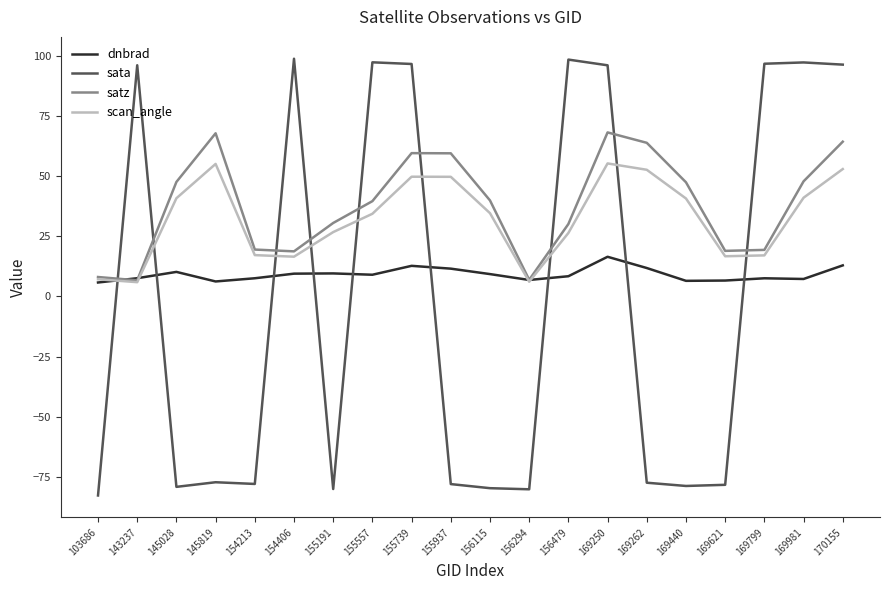

After their last crossing, which series has the higher values: dnbrad or sata?

sata